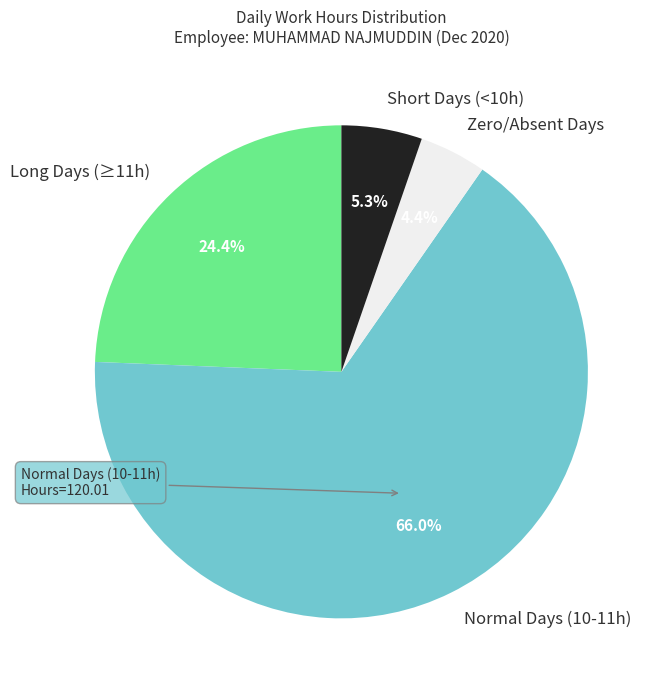

To the nearest percent, what is the average slice percentage?

25%